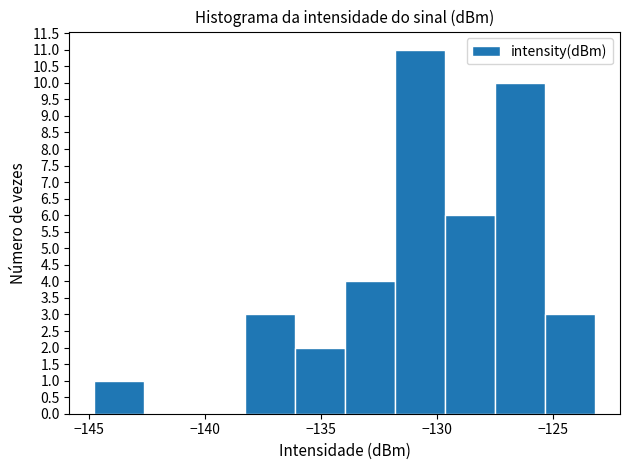

Reading left to right, transcribe this chart: for each bar, give the range it covers on the x-axis and its height. Neither the bar edges nor the heights are printed on the chart, so give them approximately, as read against the axes.

-145.0 to -142.5: 1
-142.5 to -140.5: 0
-140.5 to -138.5: 0
-138.5 to -136.0: 3
-136.0 to -134.0: 2
-134.0 to -132.0: 4
-132.0 to -129.5: 11
-129.5 to -127.5: 6
-127.5 to -125.5: 10
-125.5 to -123.0: 3